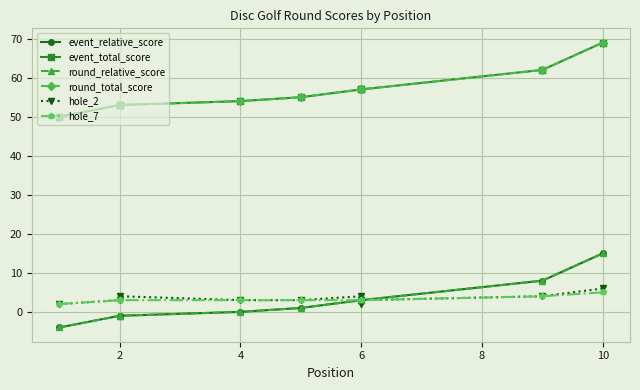

Count the number of data series in this chart.

6